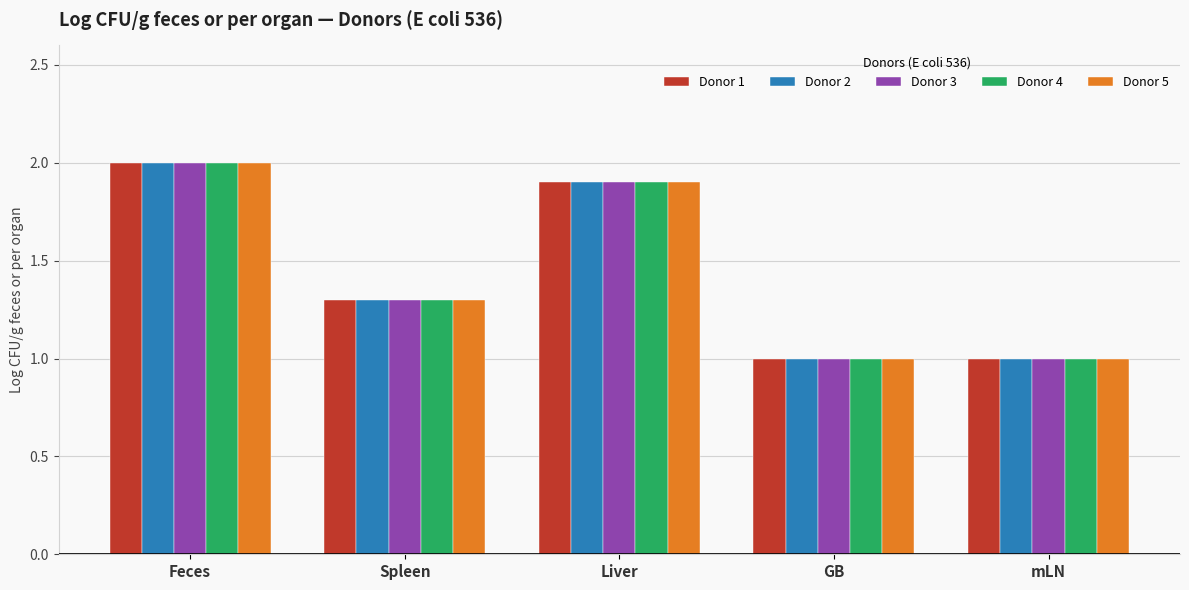

What is the total value across all series at Spleen?

6.5